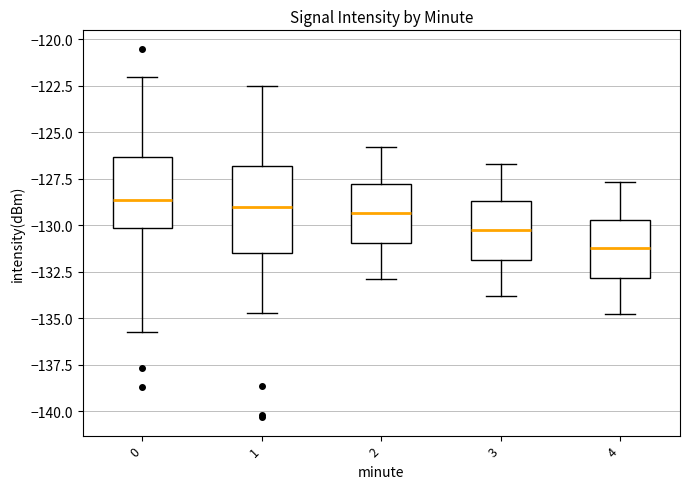

Comparing the boxes themselves (not the whiskers), which one is the tallest?

1